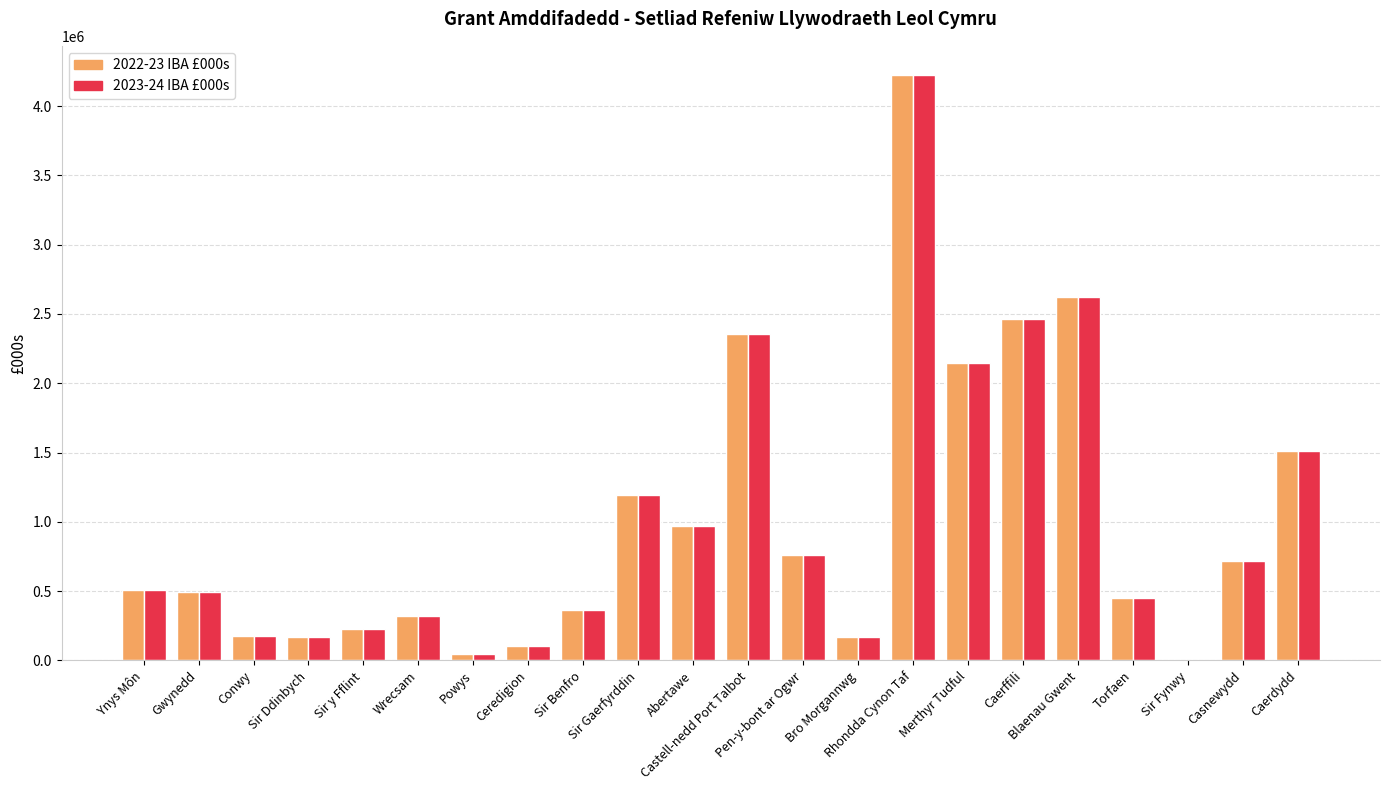

Does the chart contain stacked bars?

No